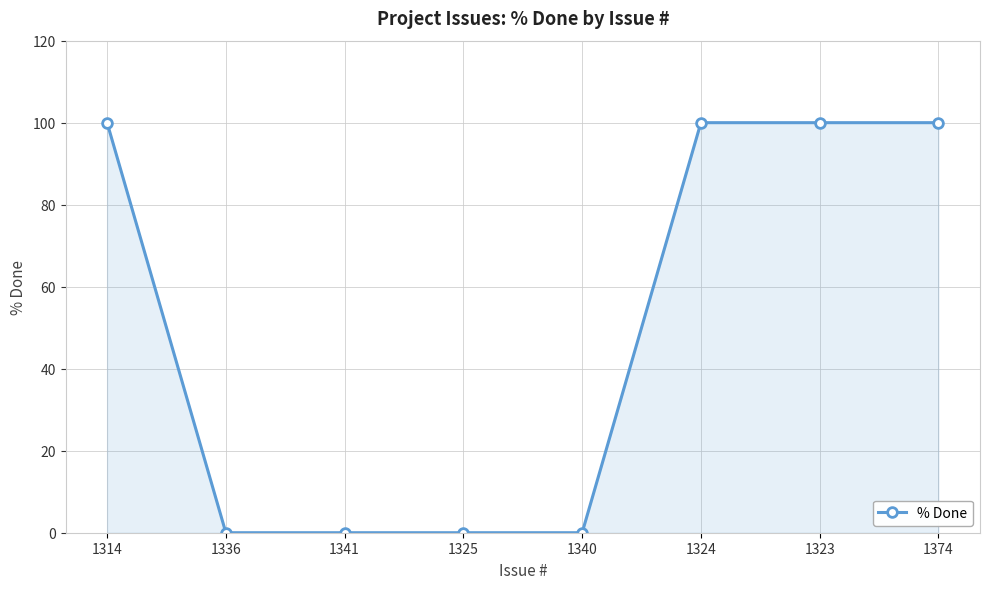

What is the change in value from 1341 to 1374?

+100